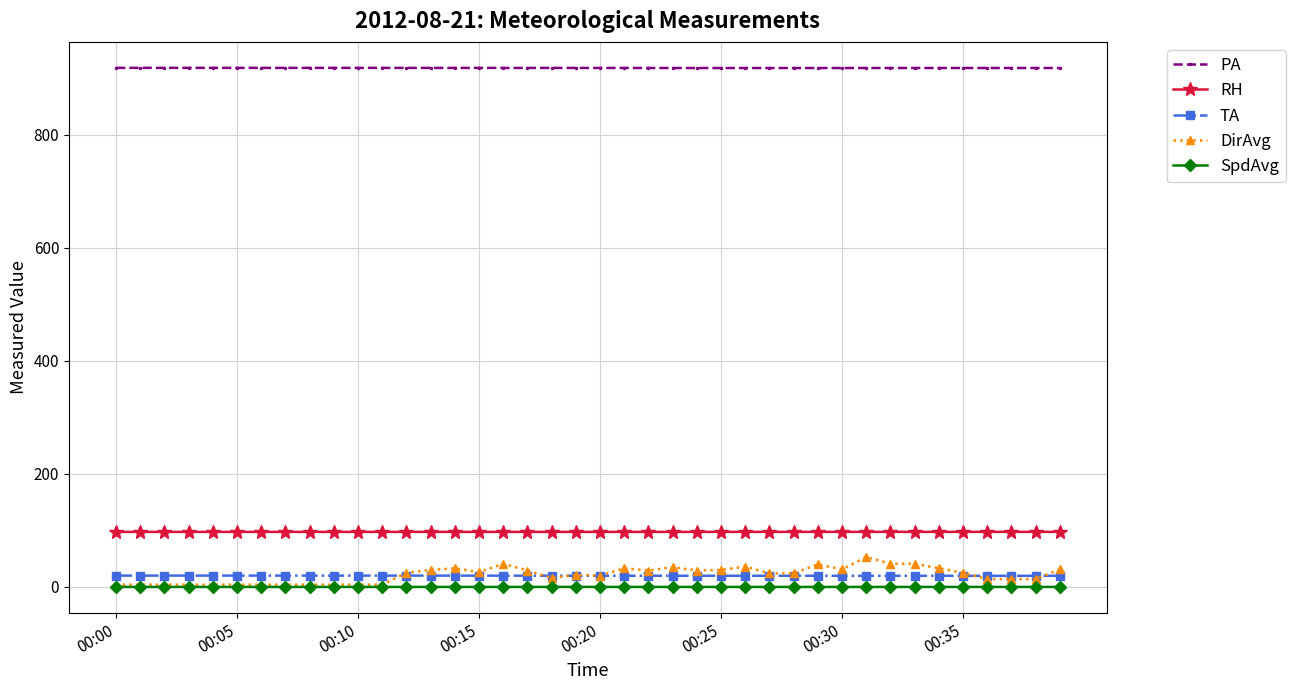

Rank the series by their maximum value, from highest to lowest.

PA, RH, DirAvg, TA, SpdAvg